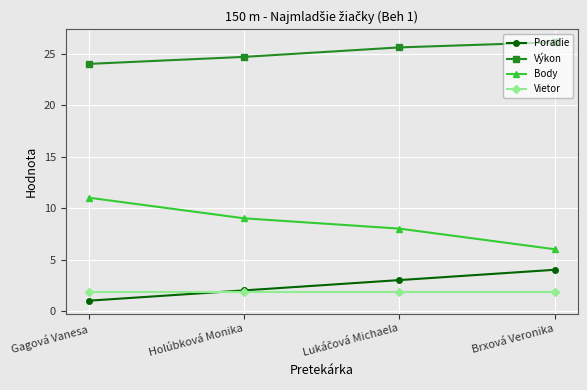

Is it true that Vietor equals 1.8 at Holúbková Monika?

True